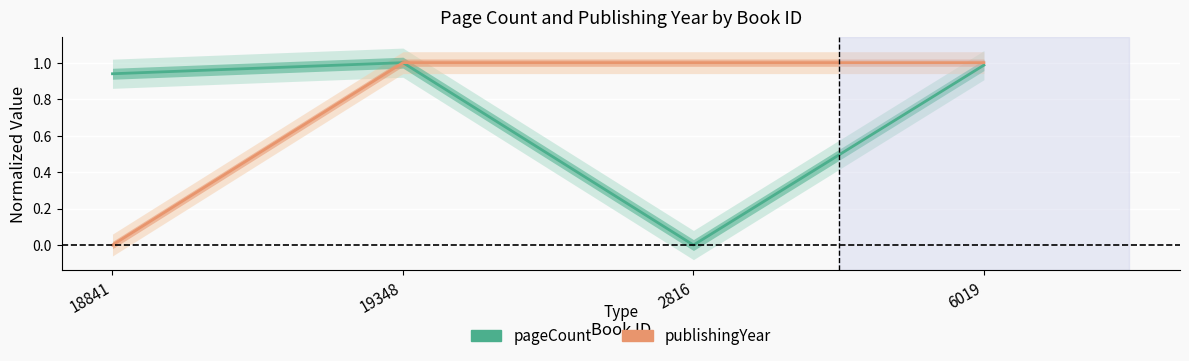

List the series in order of their peak value, highest first.

pageCount, publishingYear